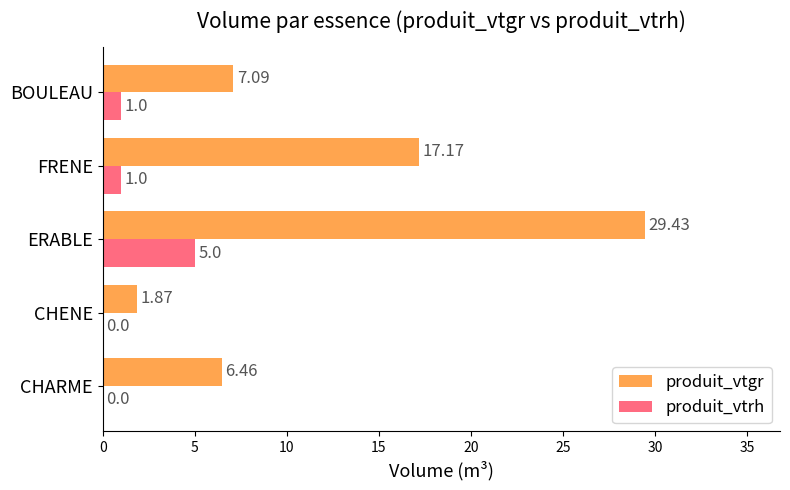

At which label is produit_vtgr closest to 15?

FRENE